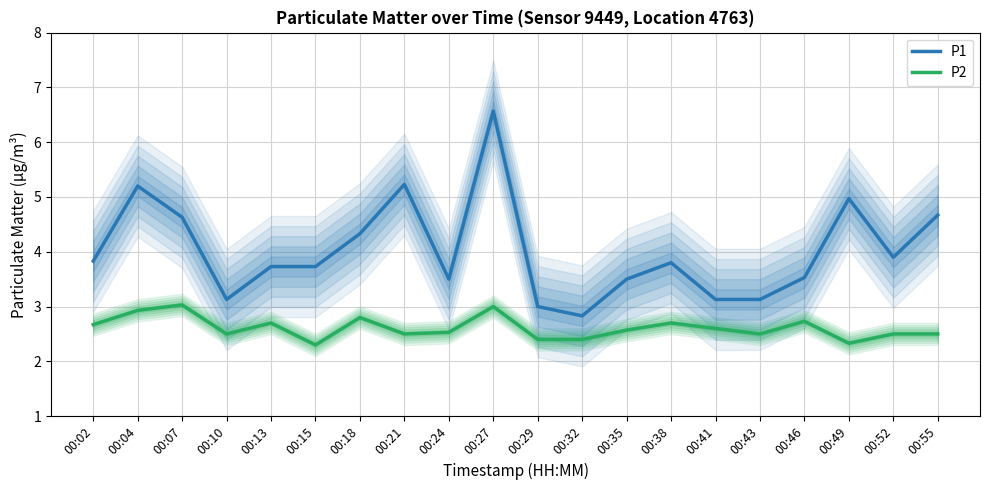

How many categories are shown in the chart?

20